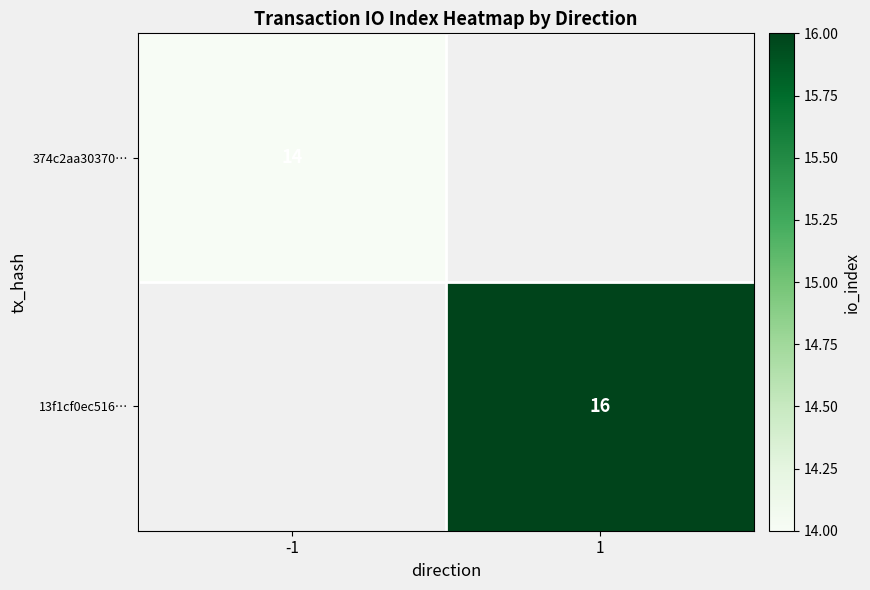

The 13f1cf0ec516… series shows 7.9 at 1. True or false?

False